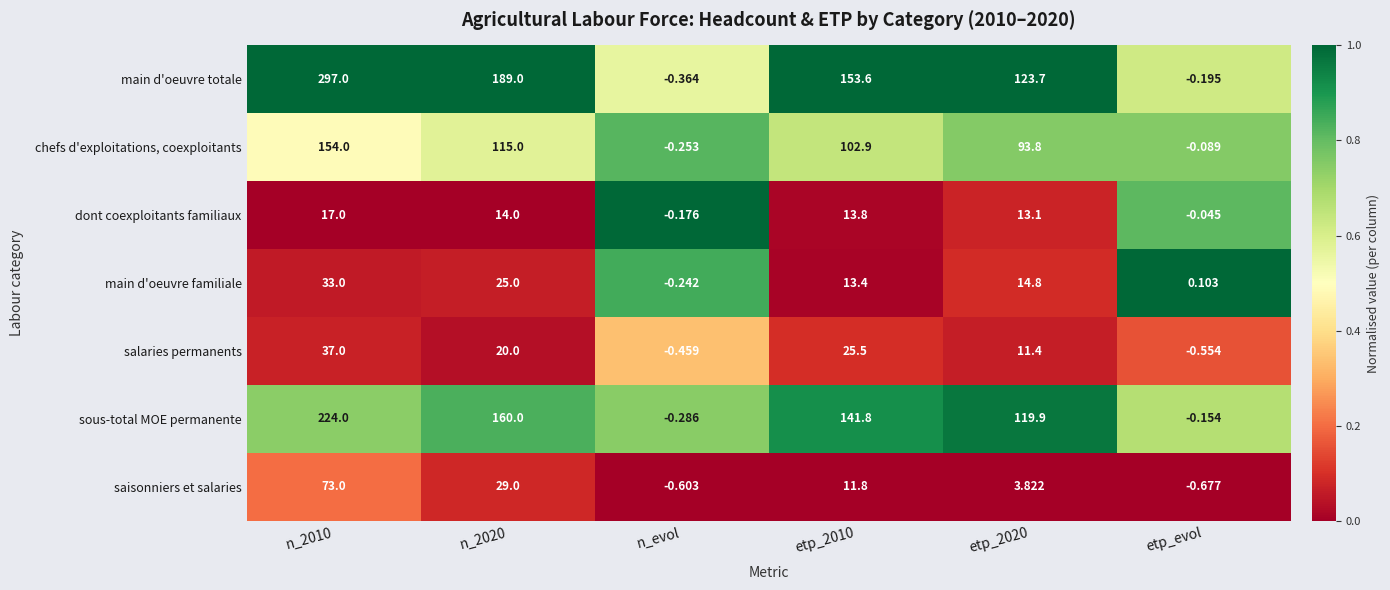

At n_evol, list the series in order from smallest to largest.

saisonniers et salaries, salaries permanents, main d'oeuvre totale, sous-total MOE permanente, chefs d'exploitations, coexploitants, main d'oeuvre familiale, dont coexploitants familiaux